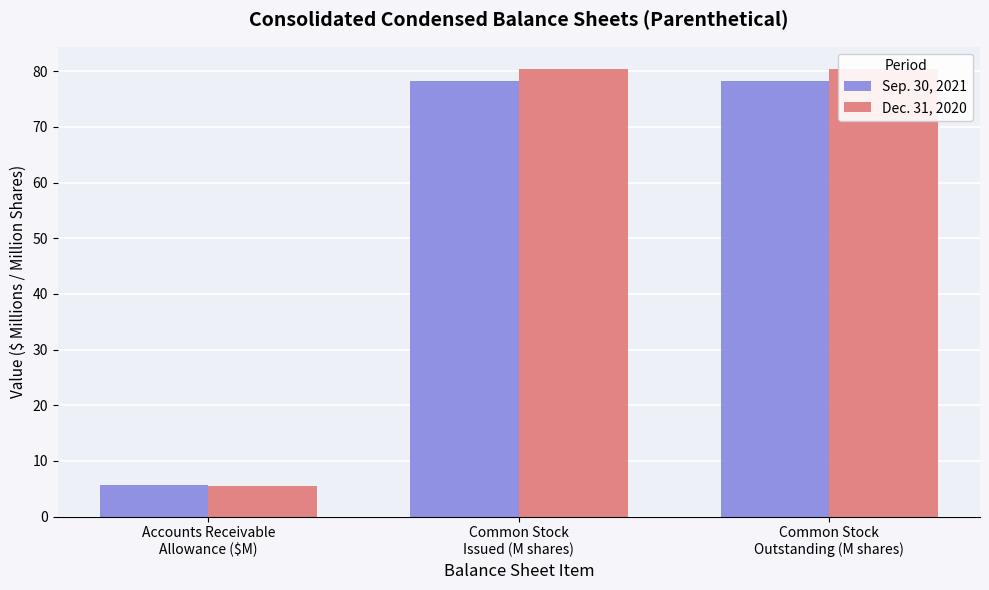

Which category has the lowest value in the Sep. 30, 2021 series?

Accounts Receivable
Allowance ($M)